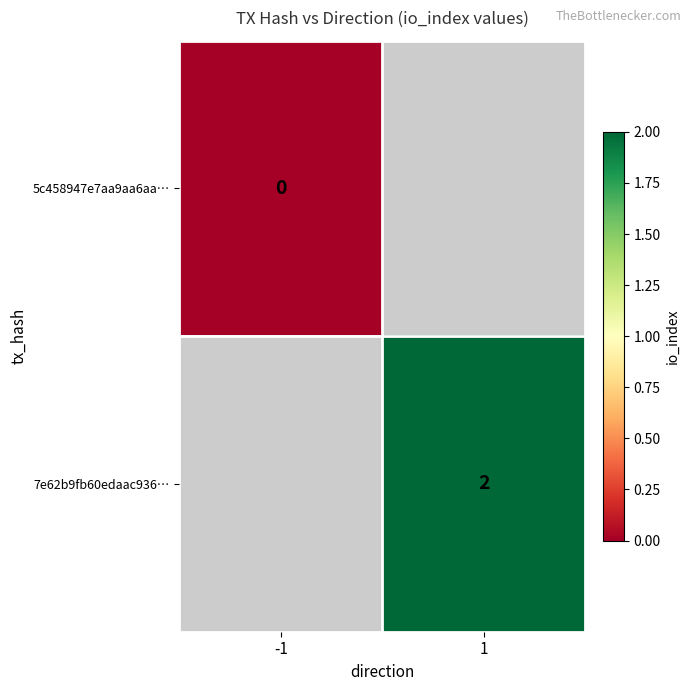

Is the value of 5c458947e7aa9aa6aa… at -1 greater than the value of 7e62b9fb60edaac936… at 1?

No